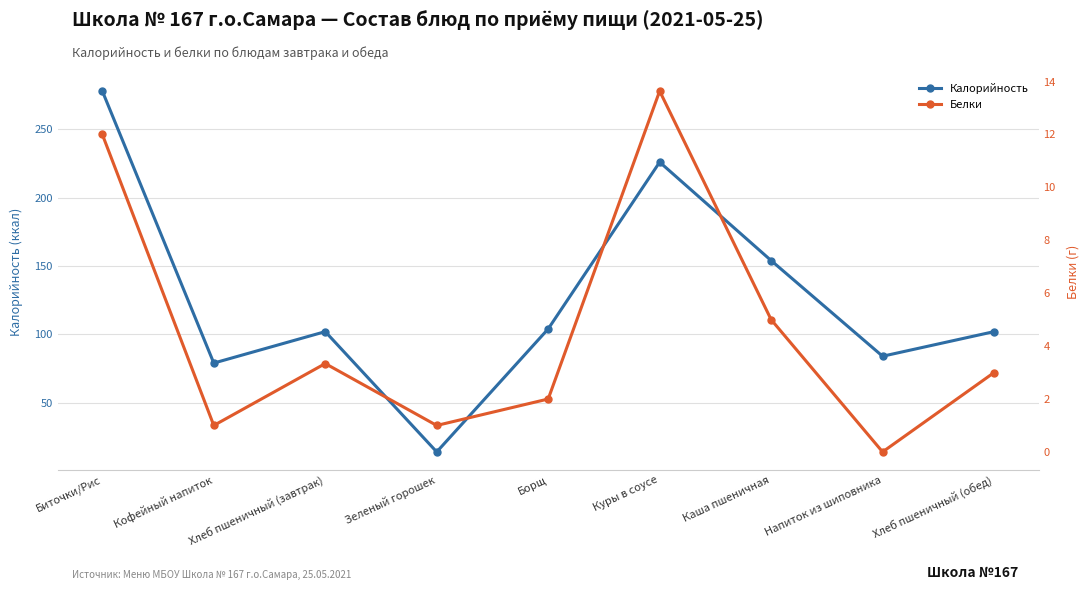

Between Борщ and Каша пшеничная, which series saw the biggest shift?

Калорийность